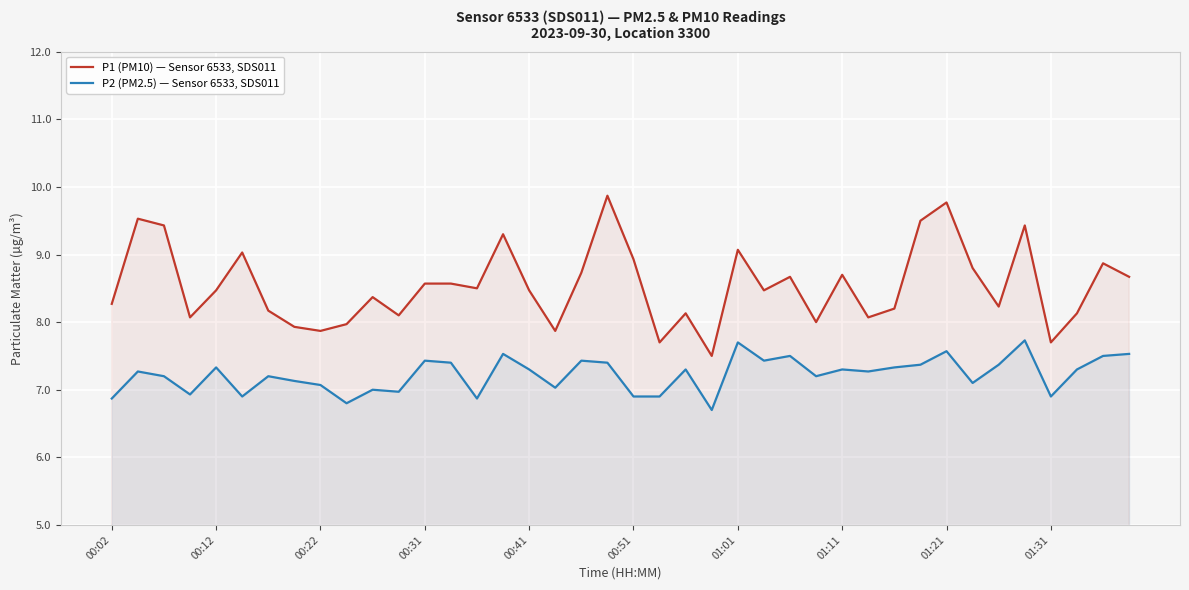

Is the value of P2 (PM2.5) — Sensor 6533, SDS011 at 00:02 greater than the value of P1 (PM10) — Sensor 6533, SDS011 at 01:21?

No